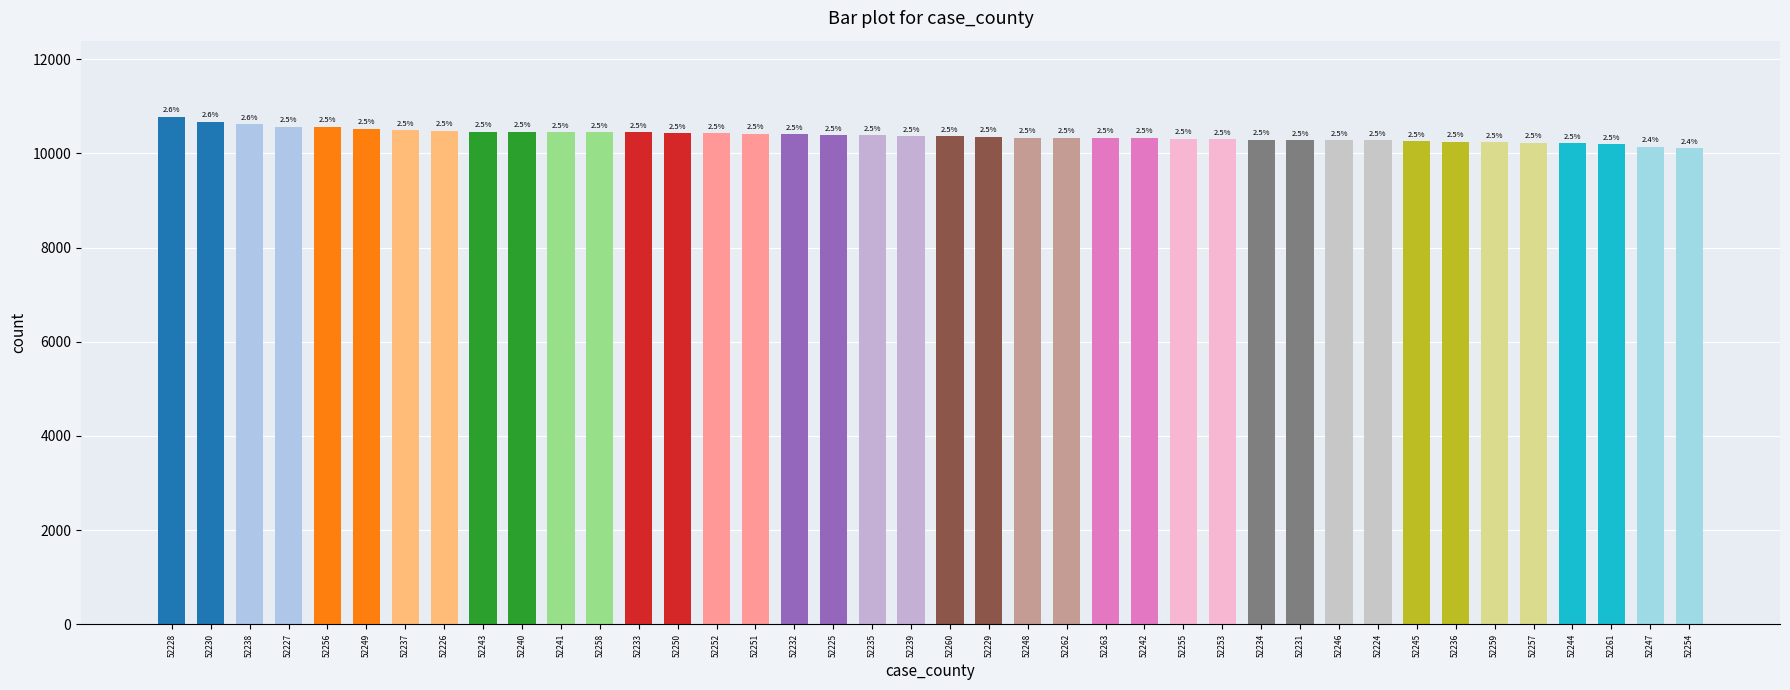

What is the change in value from 52237 to 52232?

-90